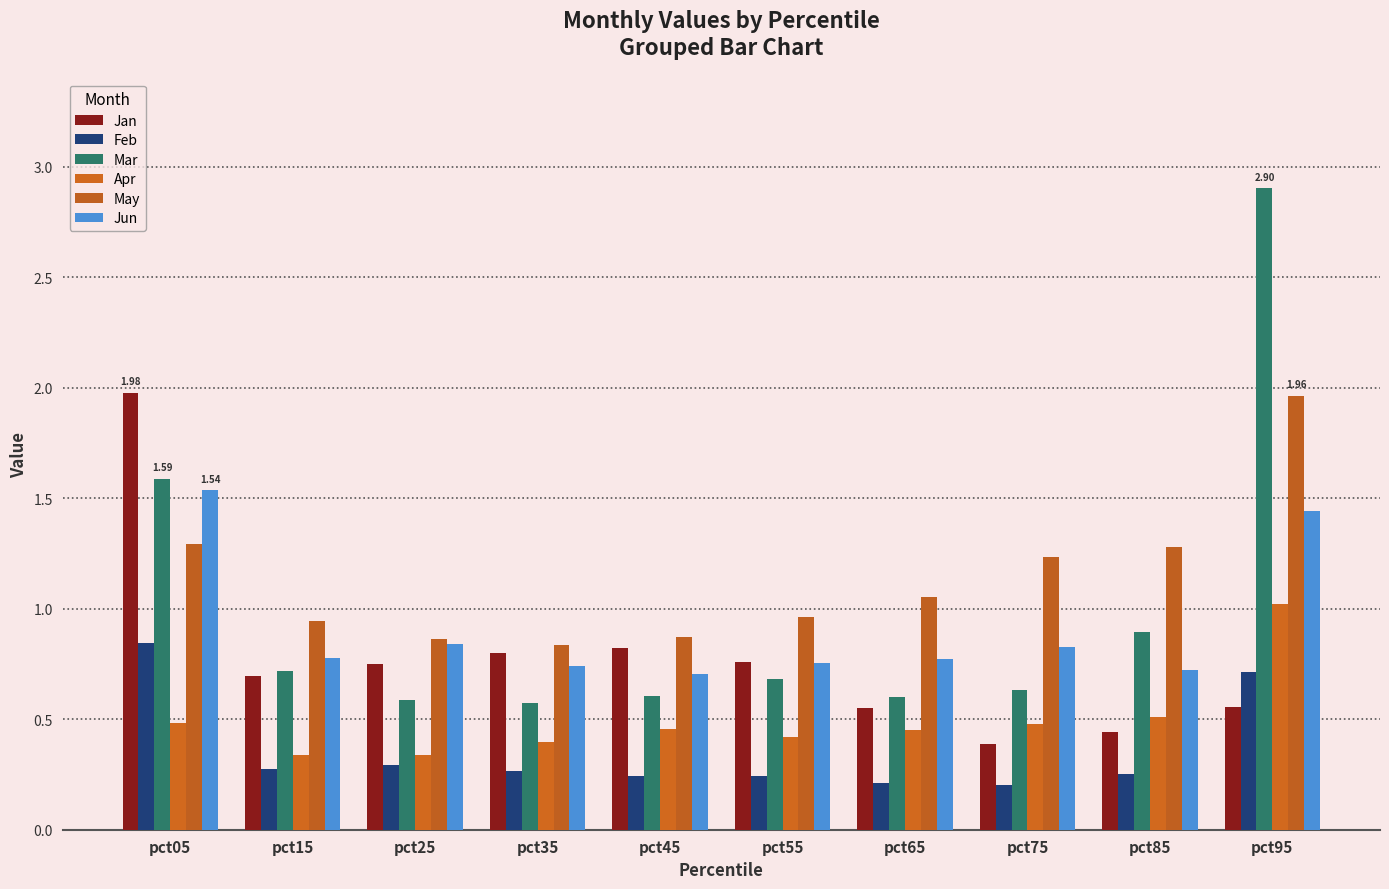

How many series are shown in this chart?

6